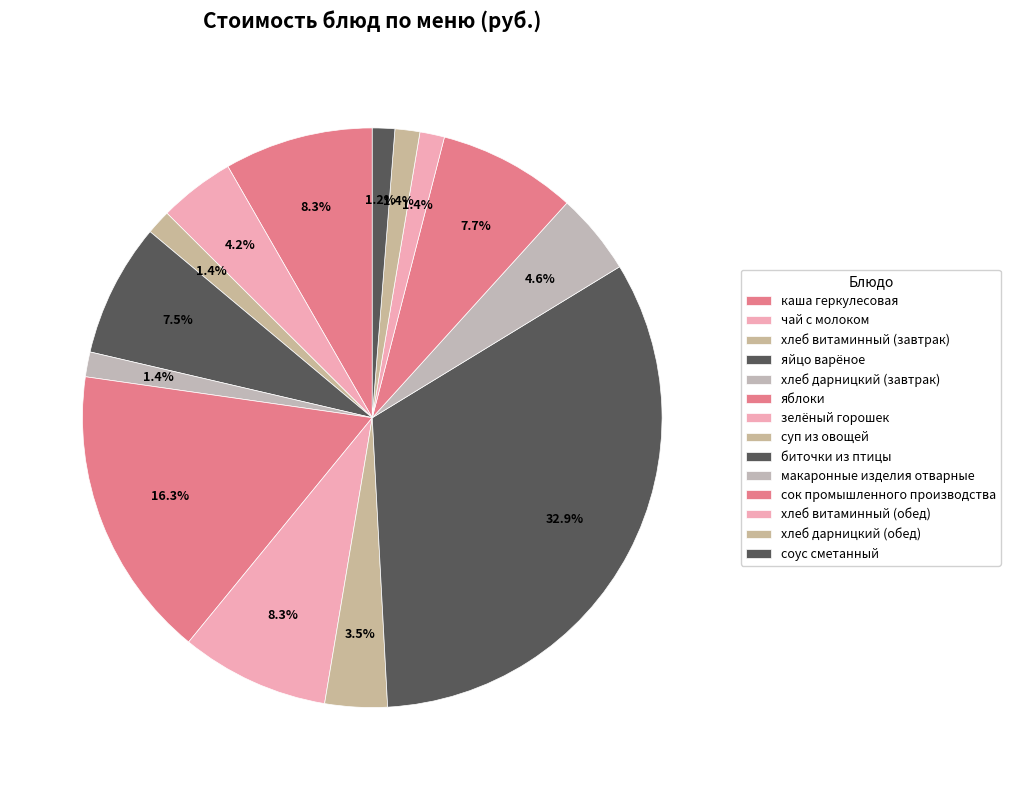

The биточки из птицы slice represents 33% of the pie. True or false?

True